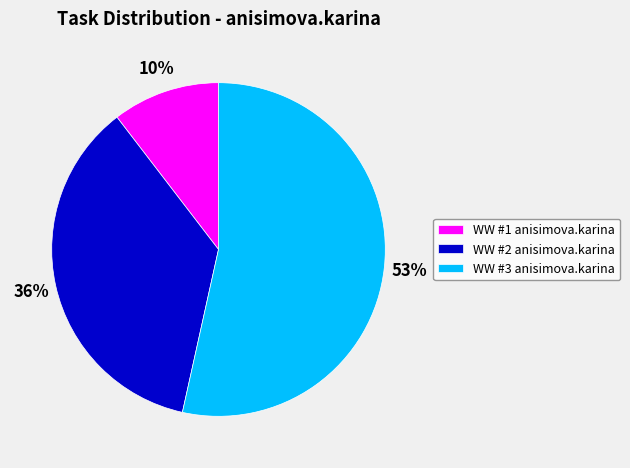

What percentage is the WW #2 anisimova.karina slice, to the nearest percent?

36%